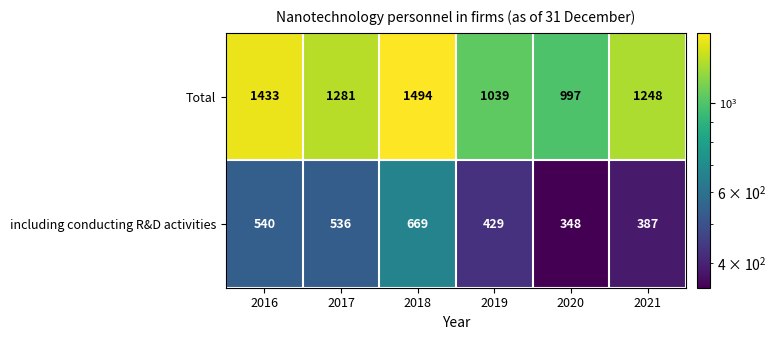

Is it true that including conducting R&D activities equals 536 at 2017?

True